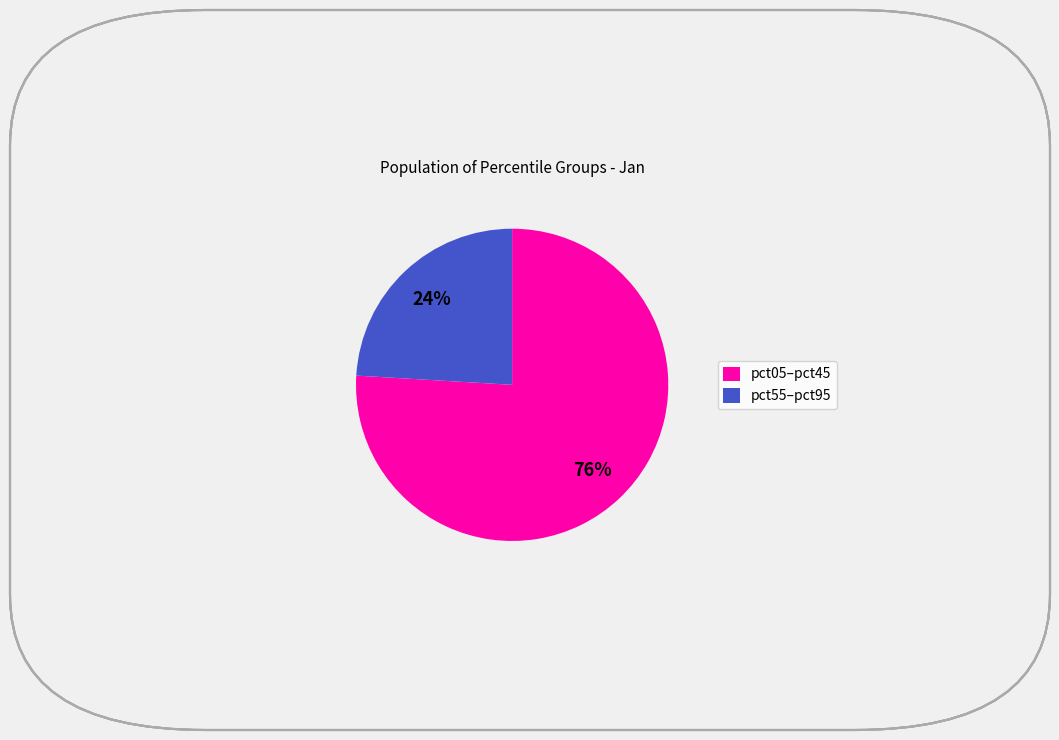

Is there a majority slice in this chart?

Yes